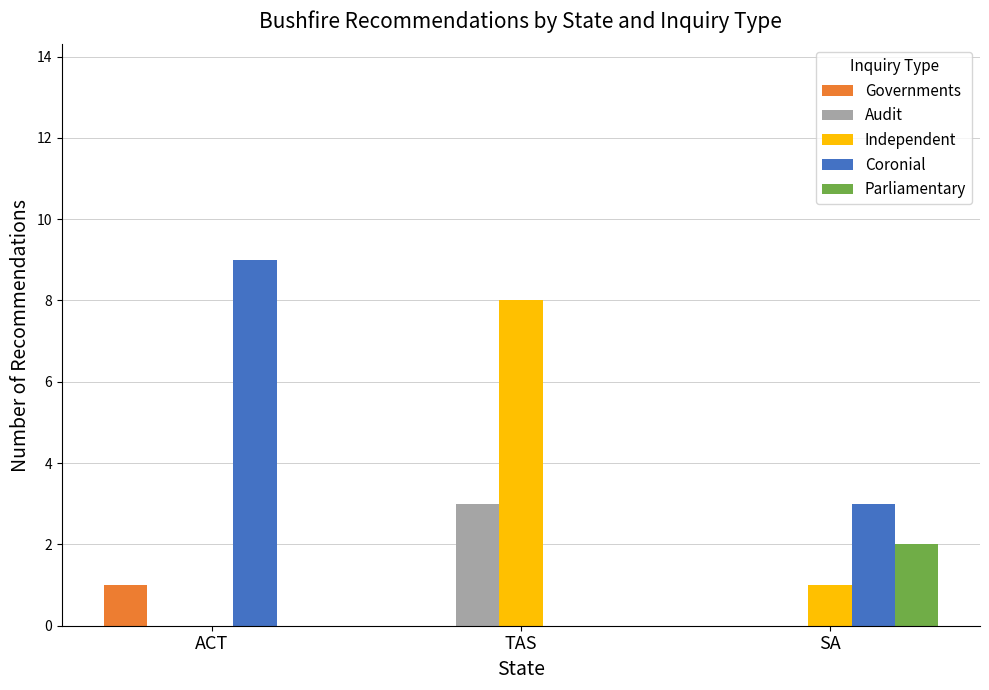

What is the sum of all Parliamentary values?

2